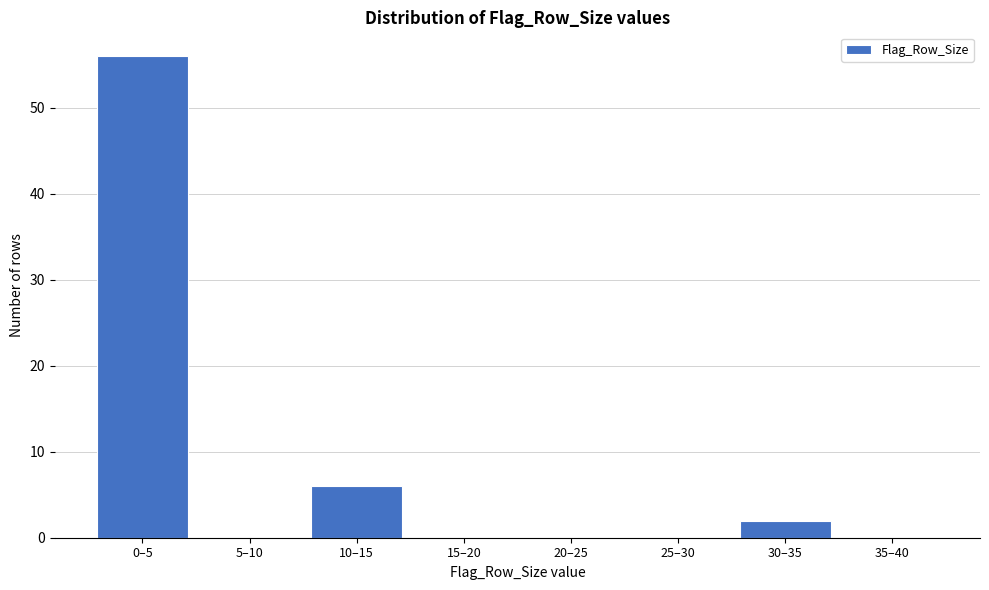

Reading right to left, transcribe all the data shown in this chart.

35–40=0	30–35=2	25–30=0	20–25=0	15–20=0	10–15=6	5–10=0	0–5=56